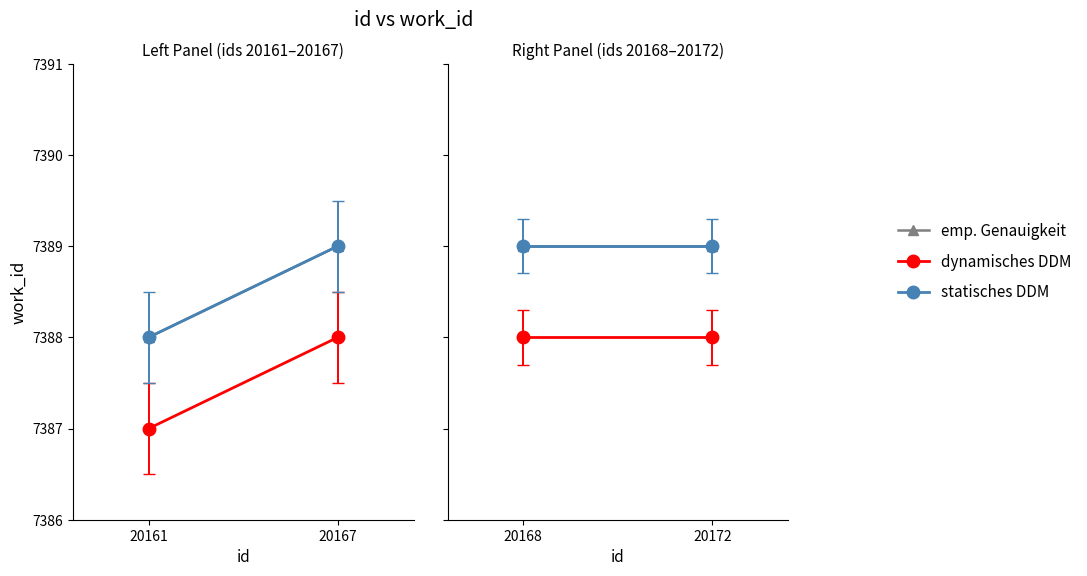

What is the total value across all series at 20168?

22166